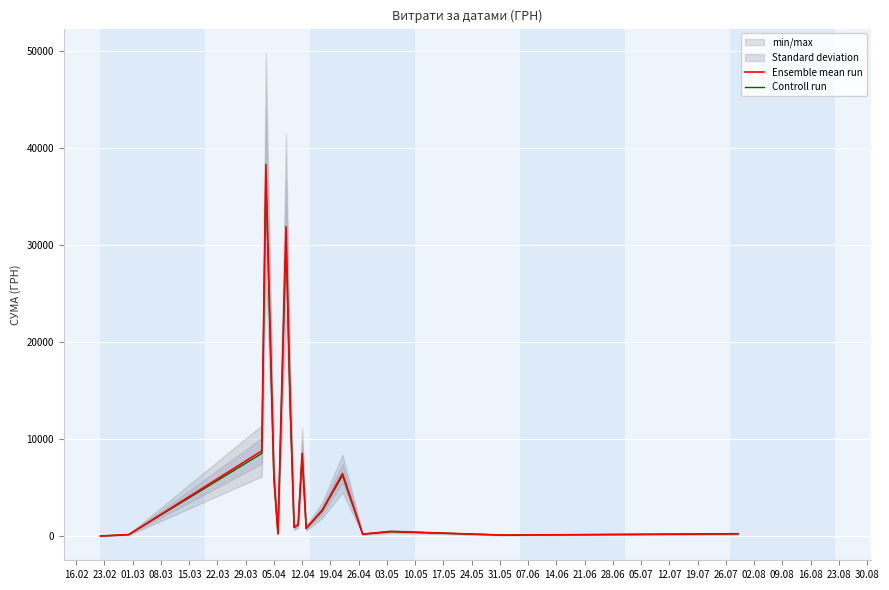

The value of Controll run at 05.04 is 5989.2. True or false?

True